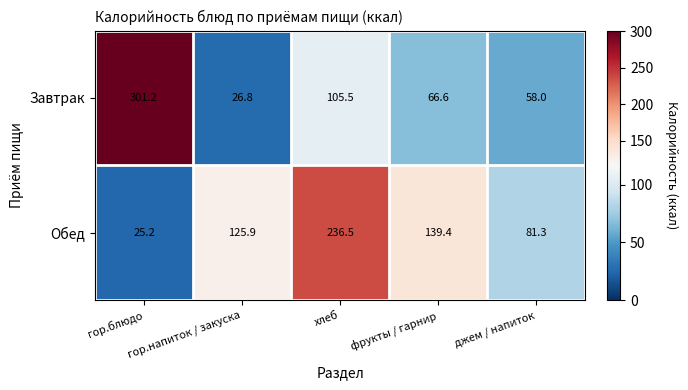

At how many categories does at least one series exceed 121?

4